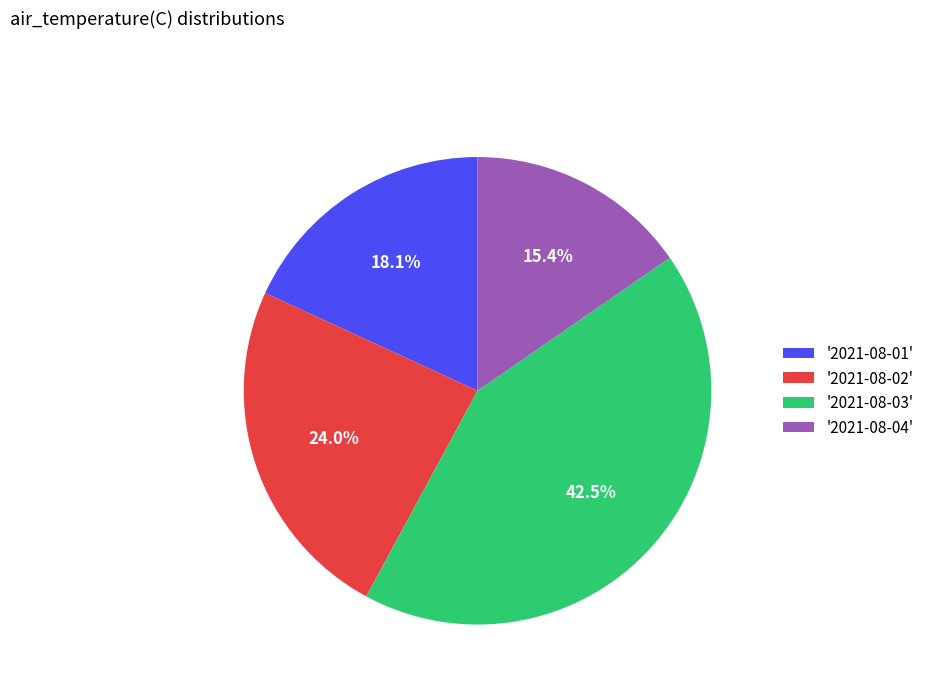

Does '2021-08-03' represent more than half of the total?

No